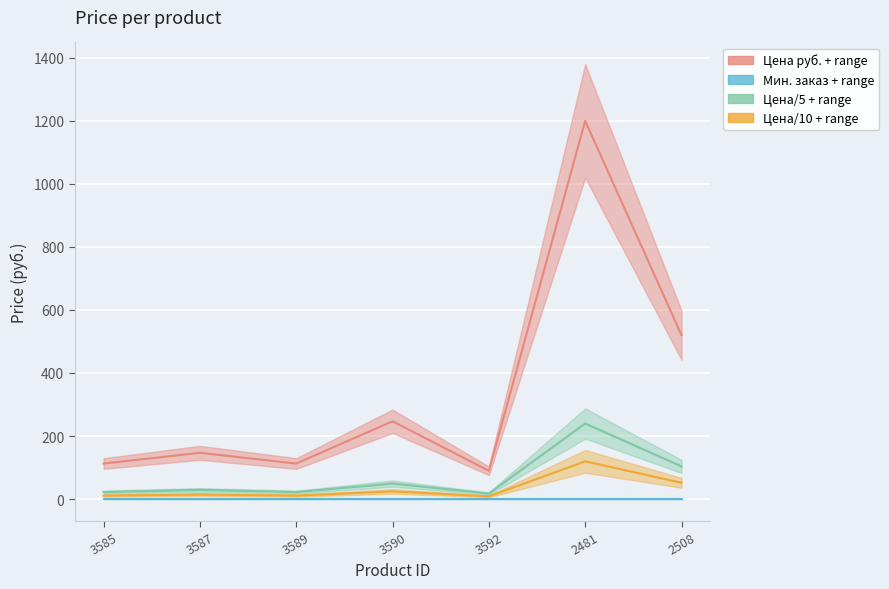

List the labels in order of value, smallest first.

3592, 3585, 3589, 3587, 3590, 2508, 2481